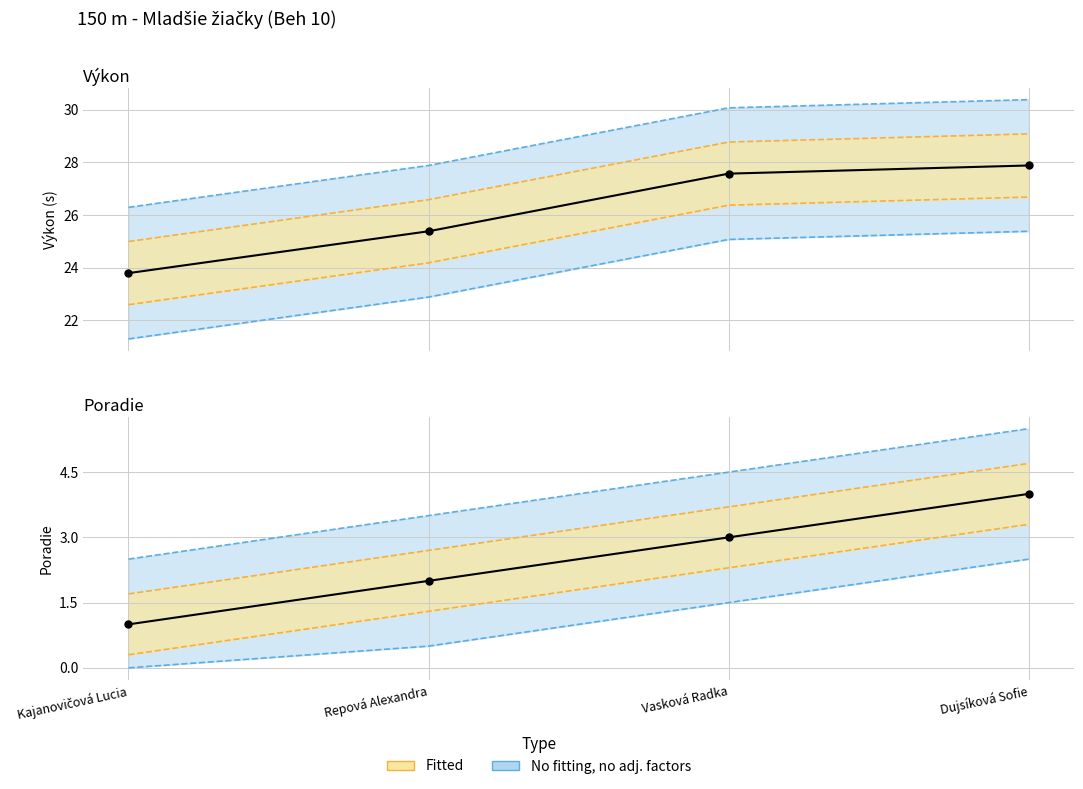

Which series reaches the minimum Y coordinate?

Poradie